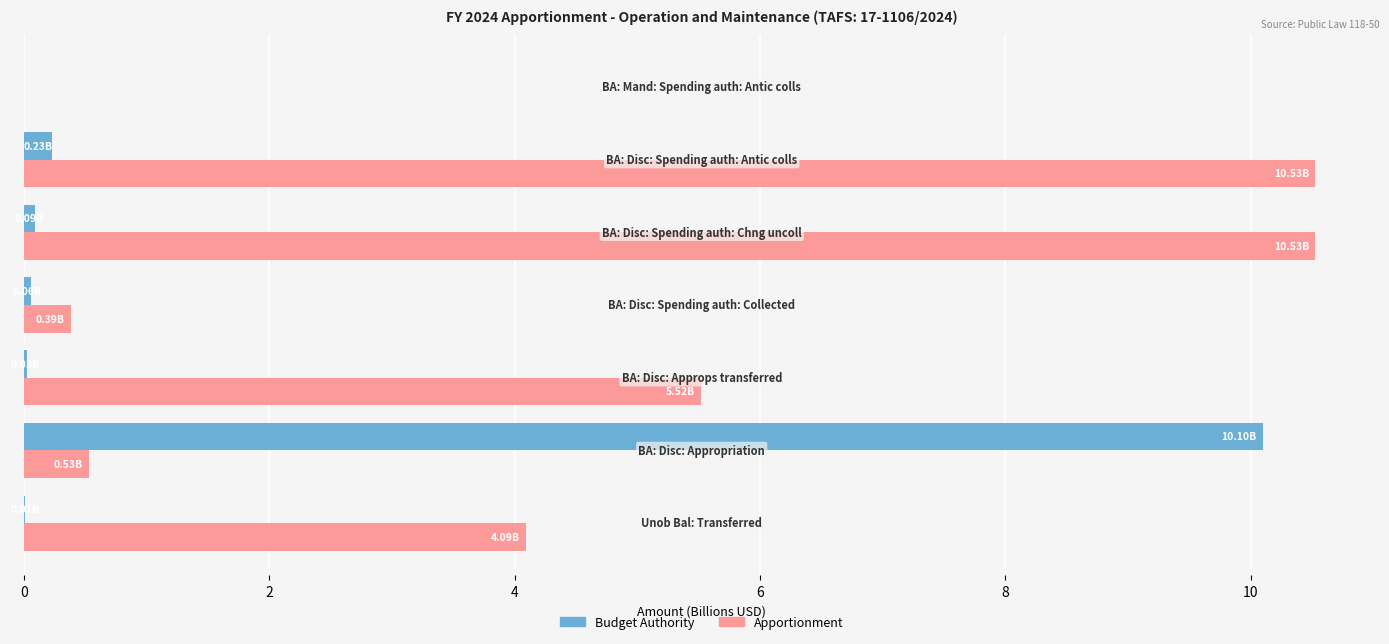

Which series has the largest total across all categories?

Apportionment